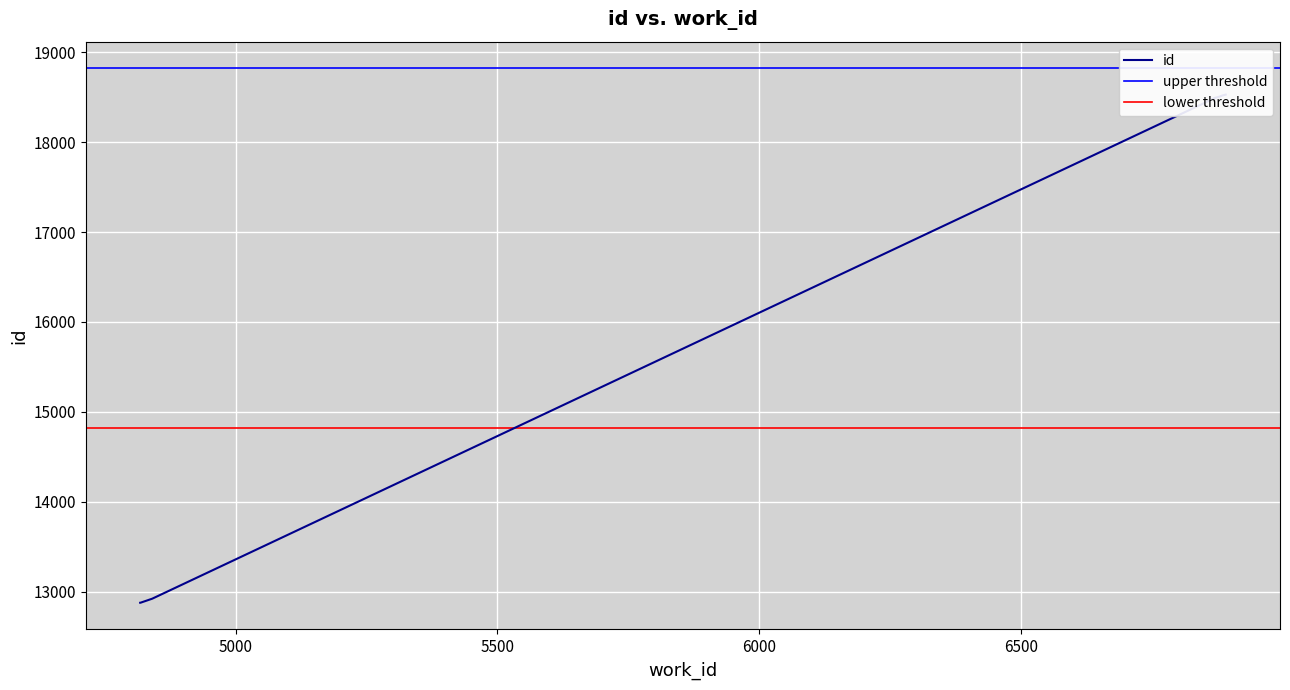

What is the minimum value shown in the chart?

12875